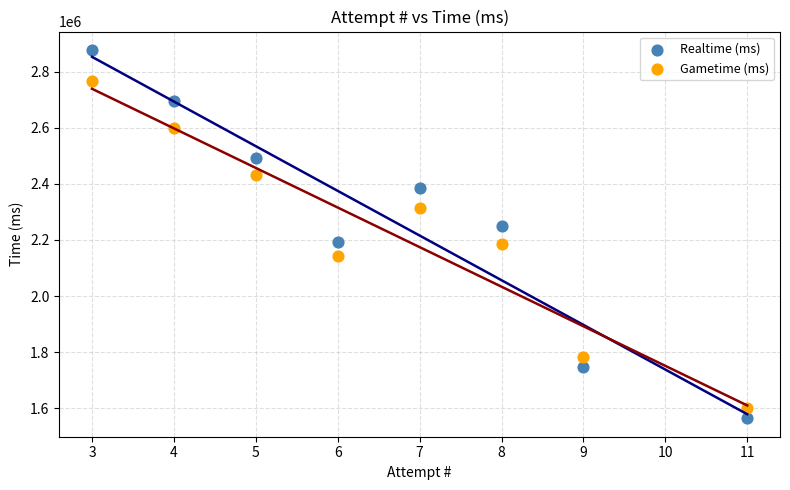

Which series has the largest Y range (max minus min)?

Realtime (ms)